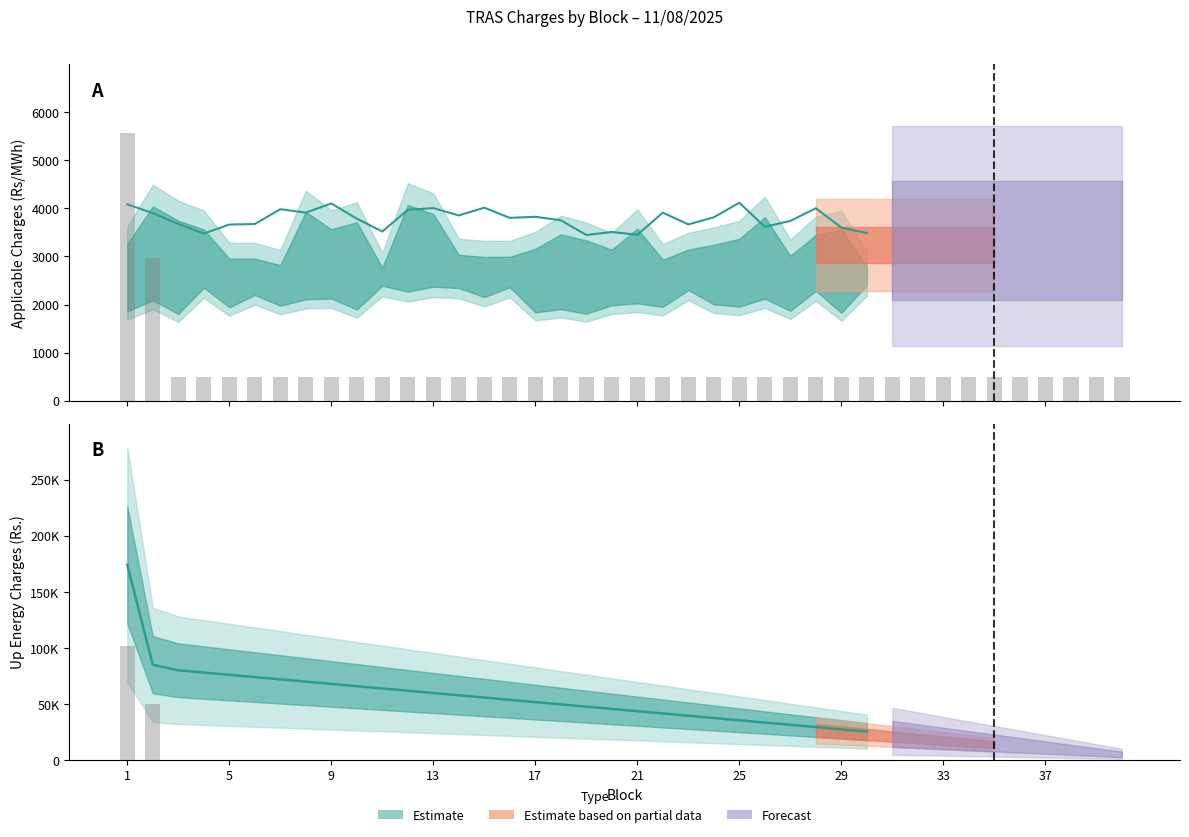

What is the sum of all Block values?

820.0